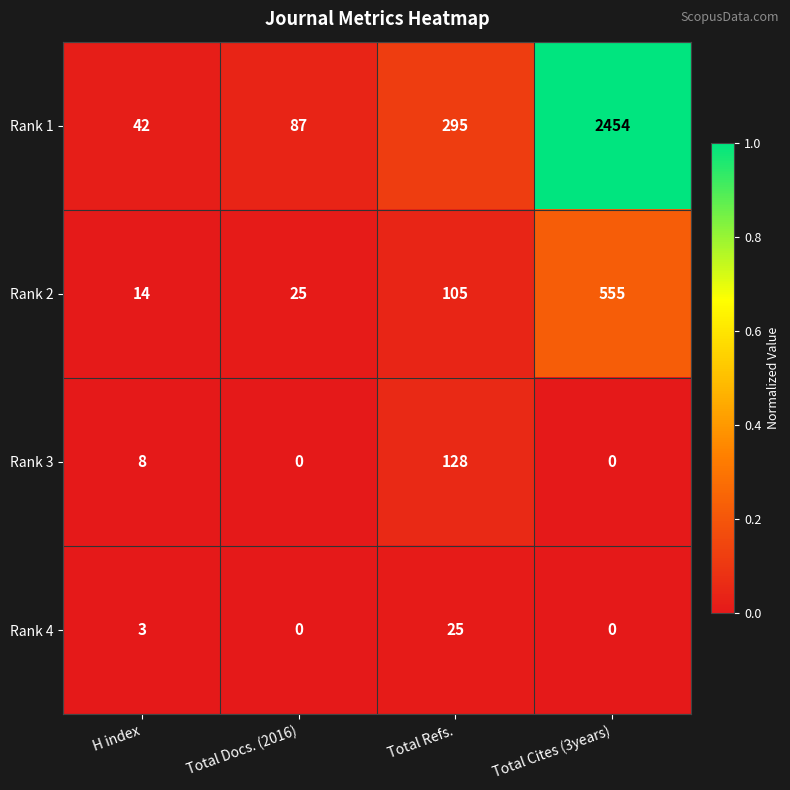

Count the number of data series in this chart.

4